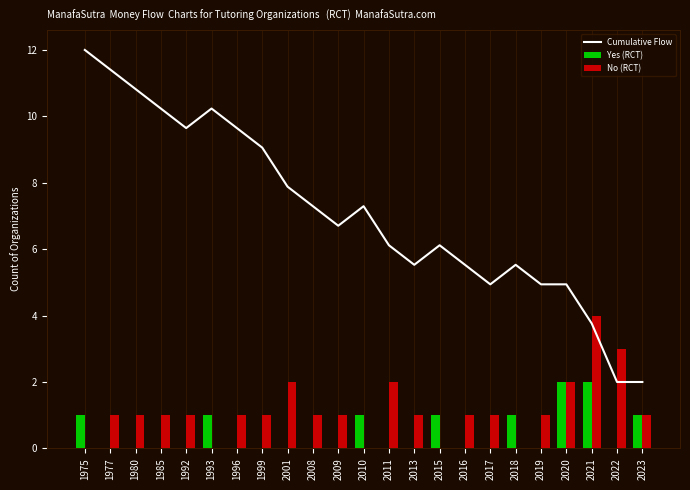

Which category has the lowest value across all series?

1977